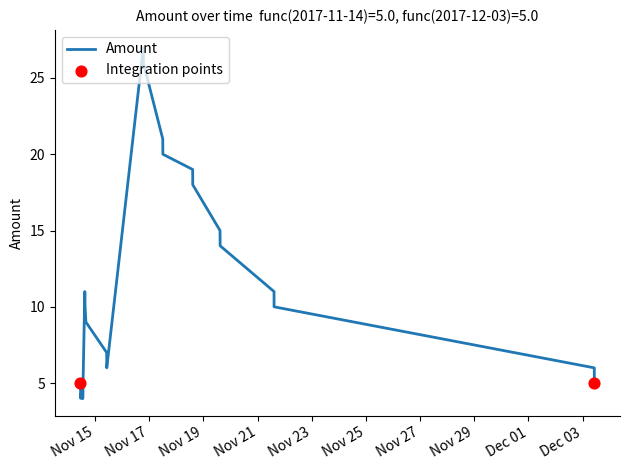

What is the greatest value displayed?

27